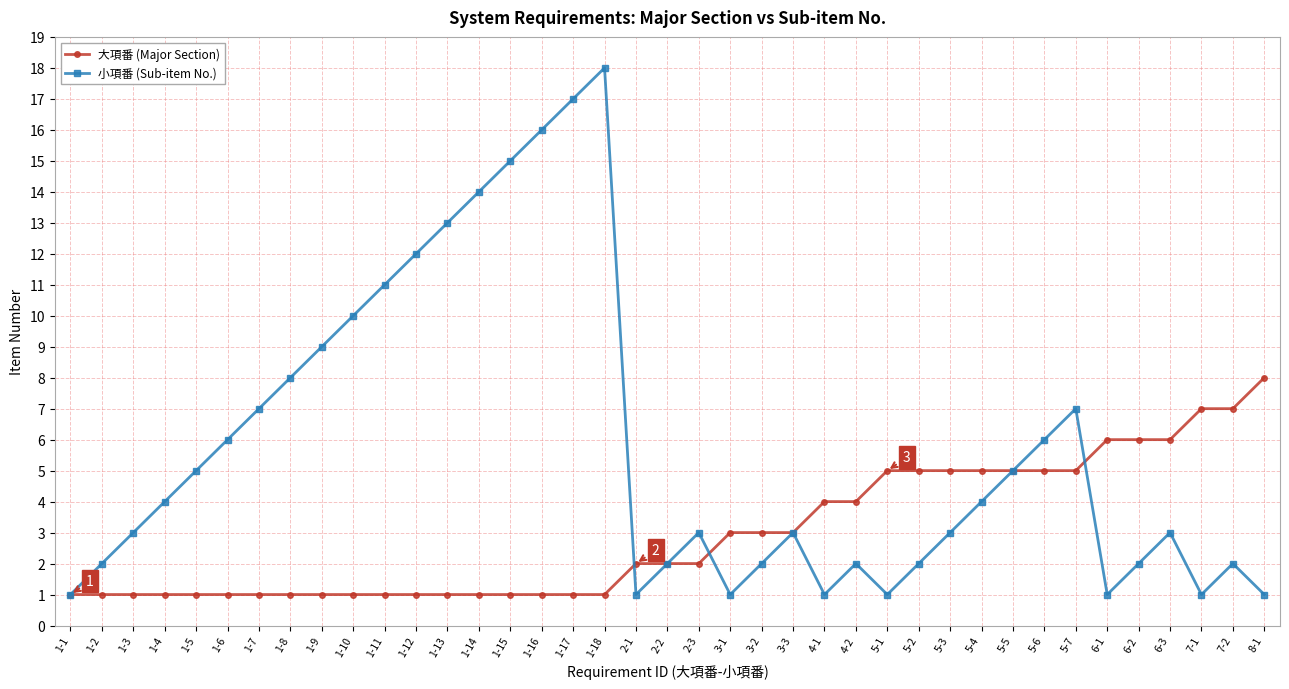

What is the maximum value for 大項番 (Major Section)?

8